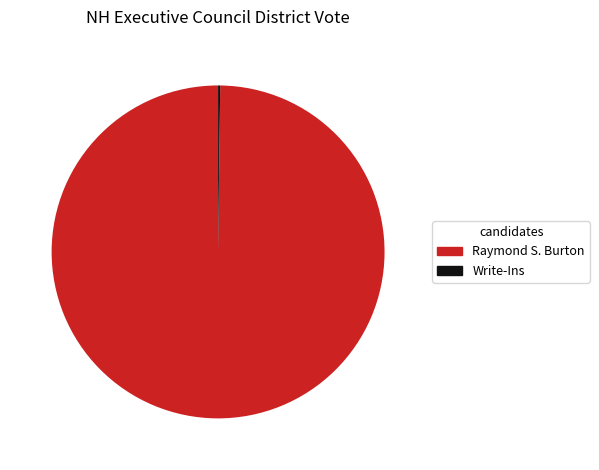

Is it true that Raymond S. Burton is 89% of the pie?

False